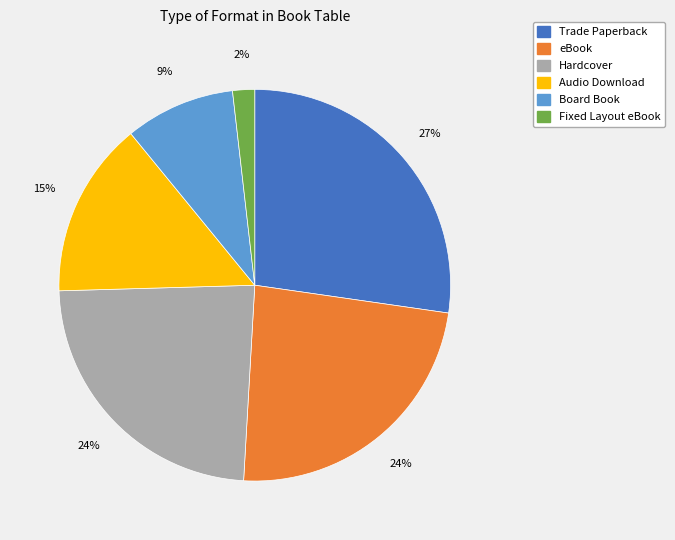

True or false: Hardcover accounts for 24% of the total.

True